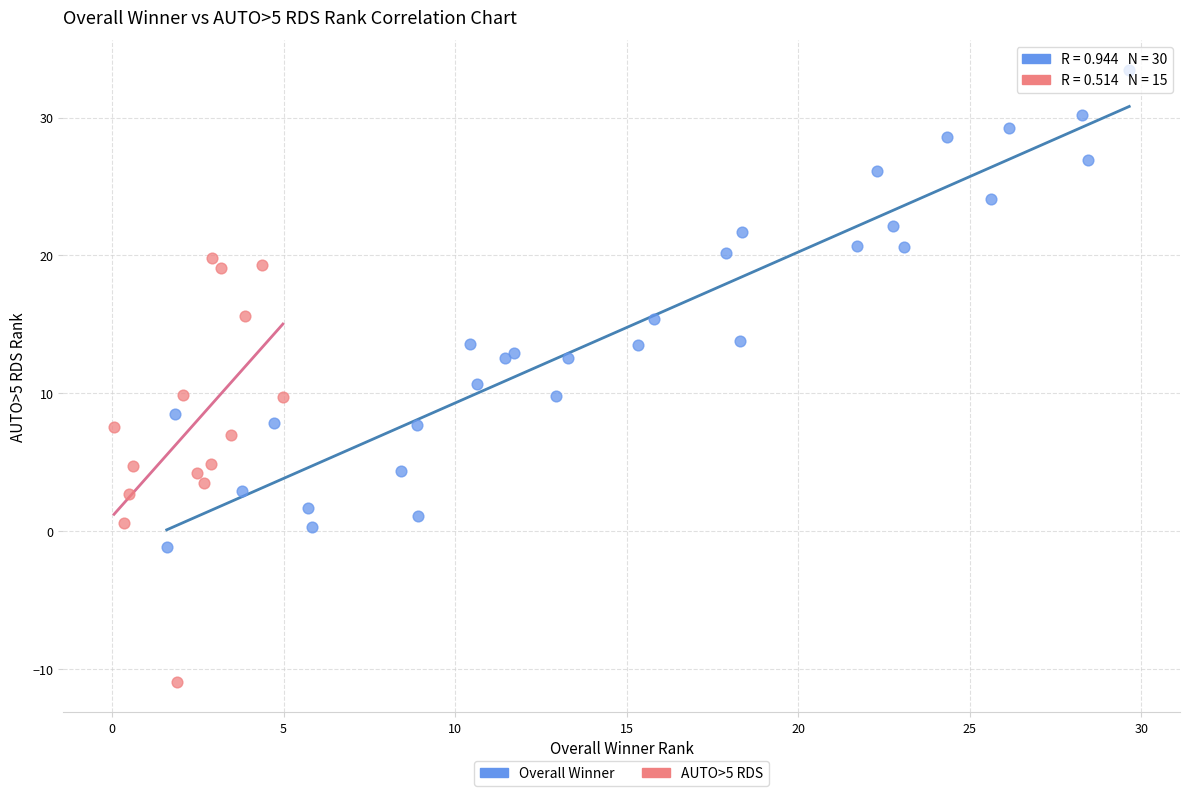

Which series reaches the maximum Y coordinate?

Overall Winner